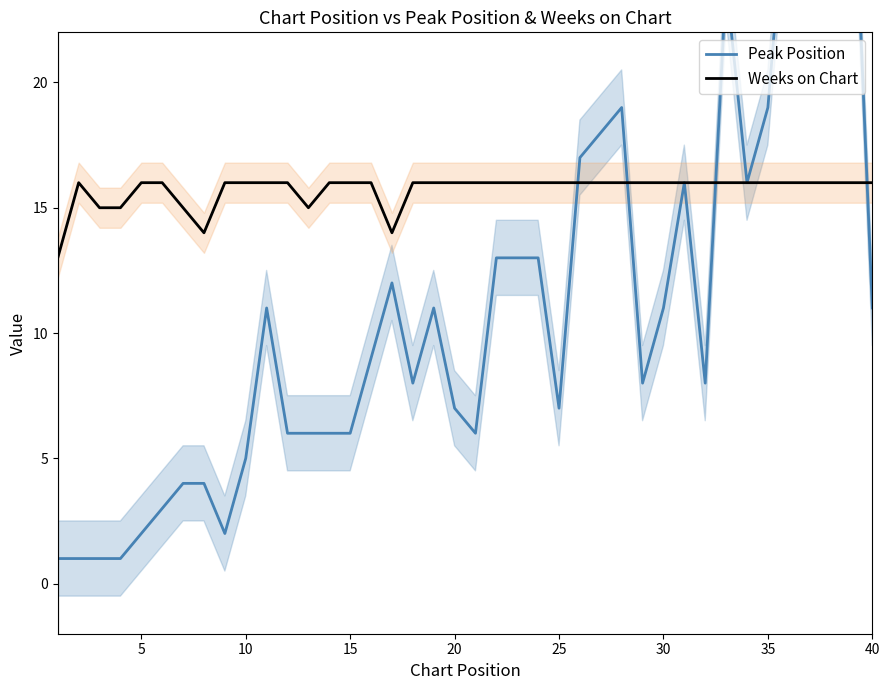

What is the lowest value of the Weeks on Chart series?

13